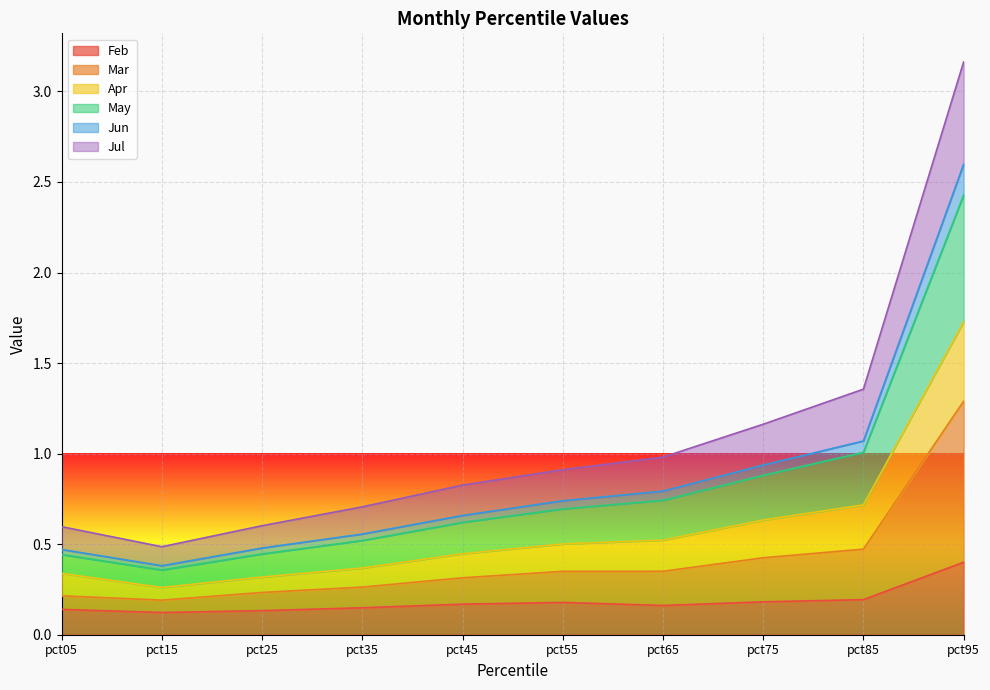

What is the average value of the Feb series?

0.2